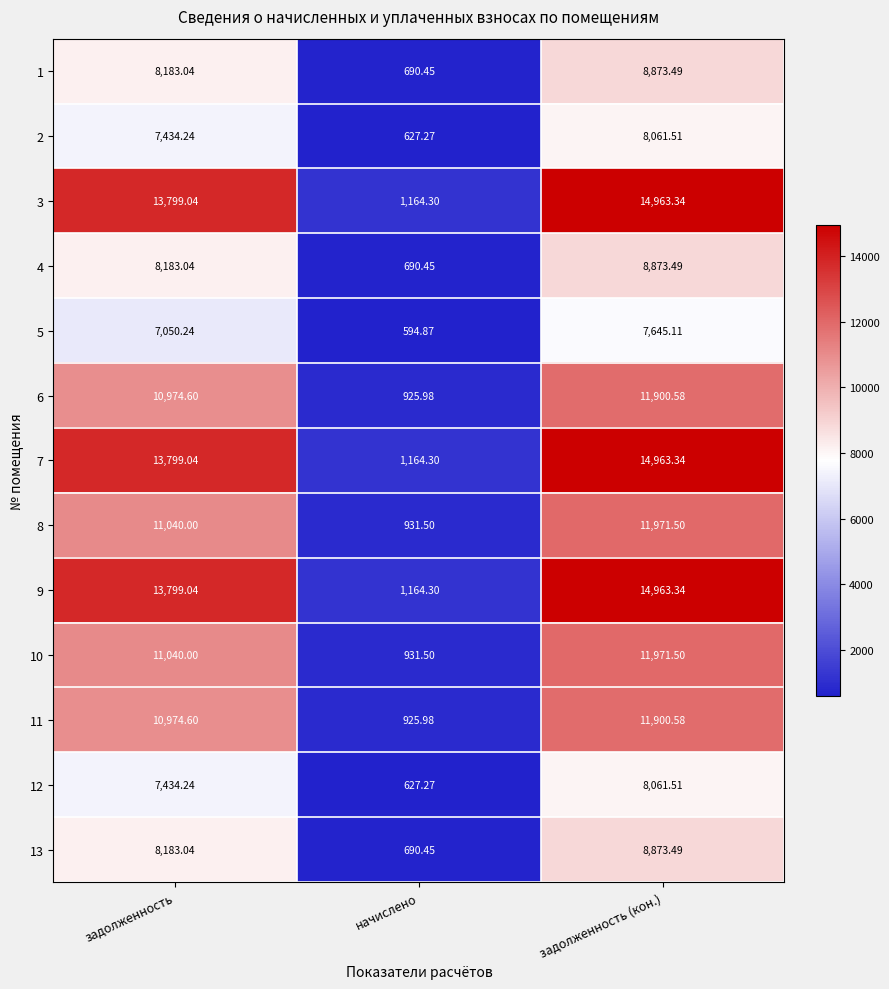

Is the value of 1 at начислено greater than the value of 13 at задолженность (кон.)?

No